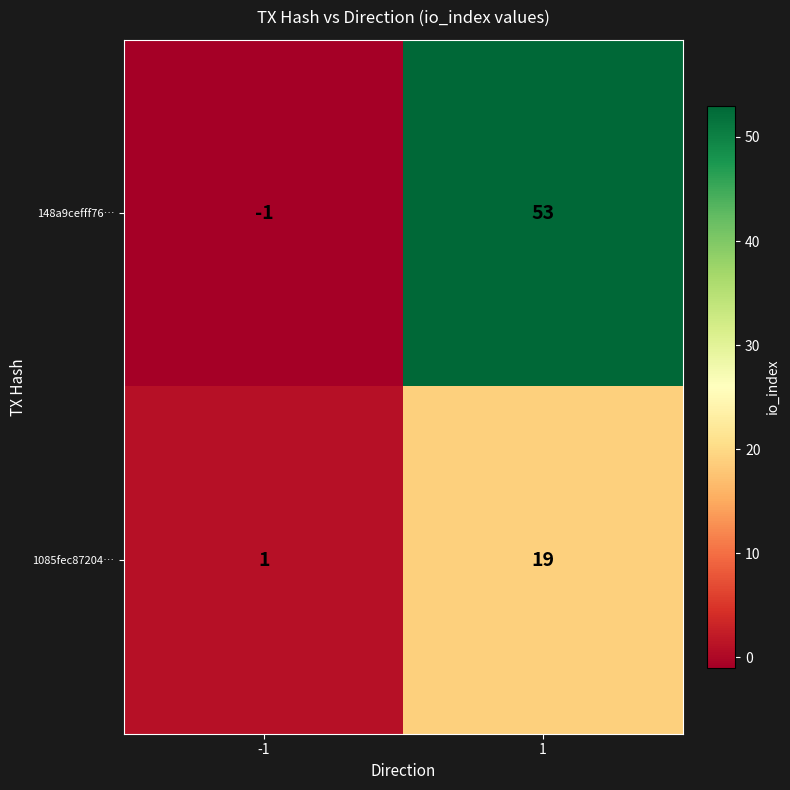

The 148a9cefff76… series shows 53 at 1. True or false?

True